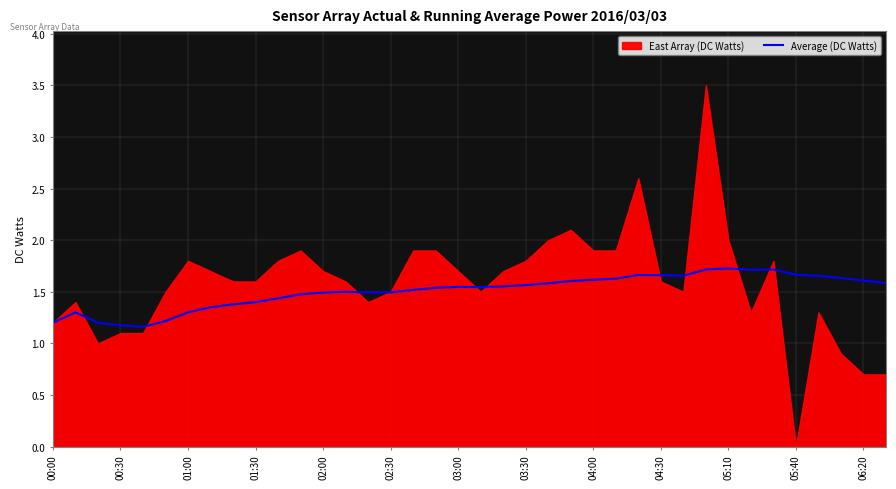

The value at 03:30 is 1.6. True or false?

True